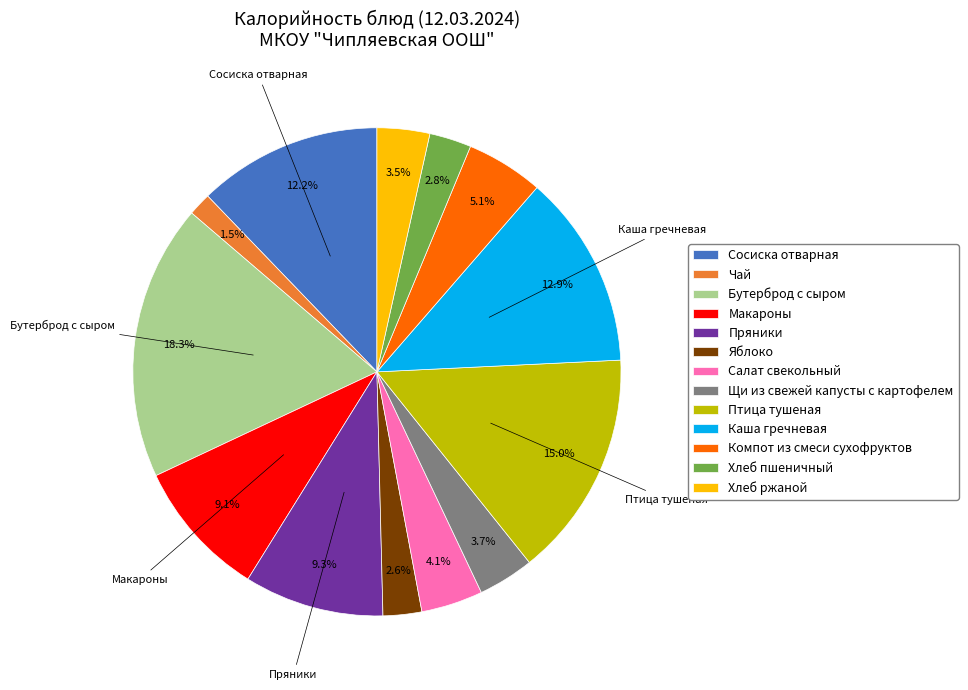

How many segments does this pie chart have?

13